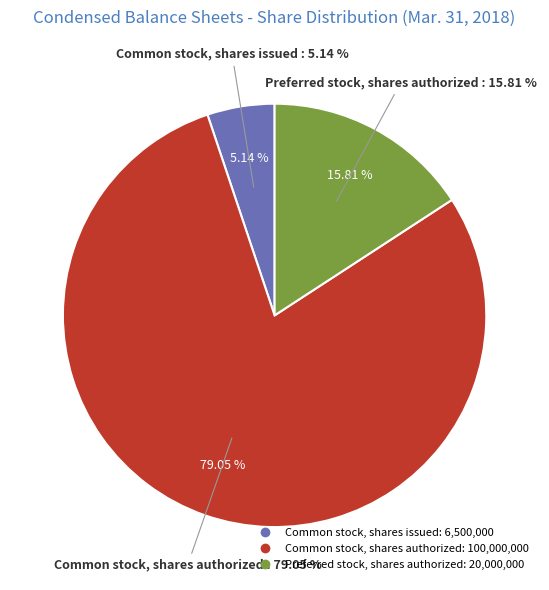

Is Common stock, shares authorized the majority of the pie?

Yes